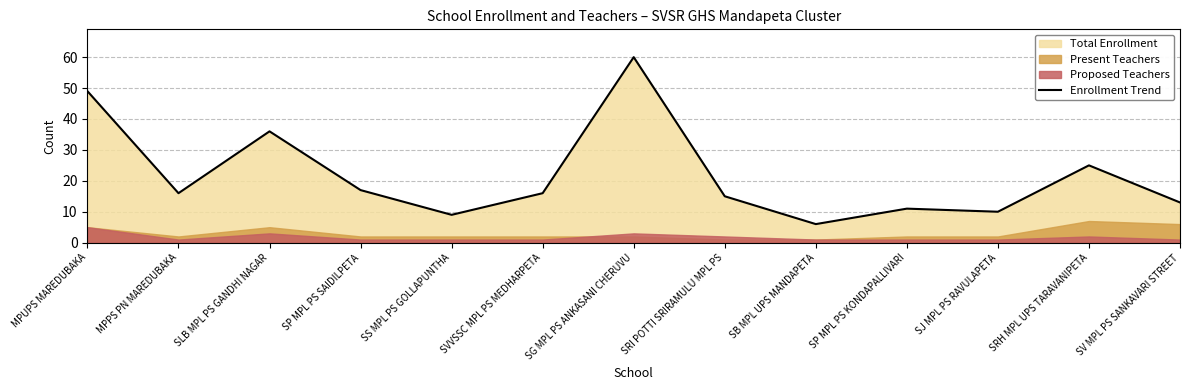

What is the label of the 6th point from the right?

SRI POTTI SRIRAMULU MPL PS